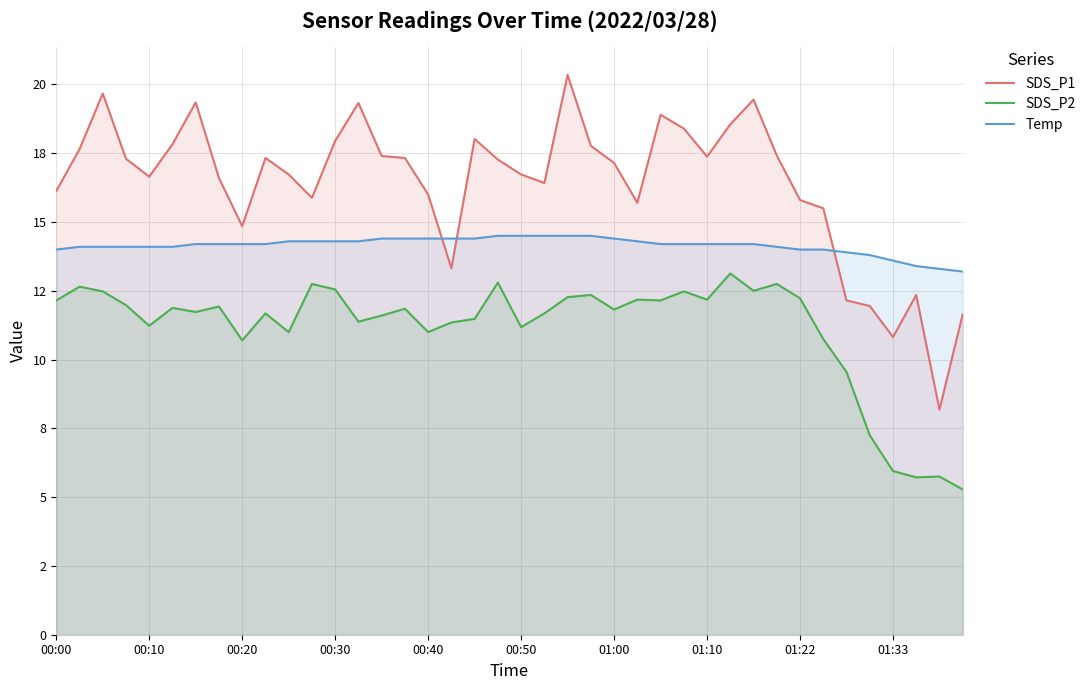

Does the chart have visible grid lines?

Yes